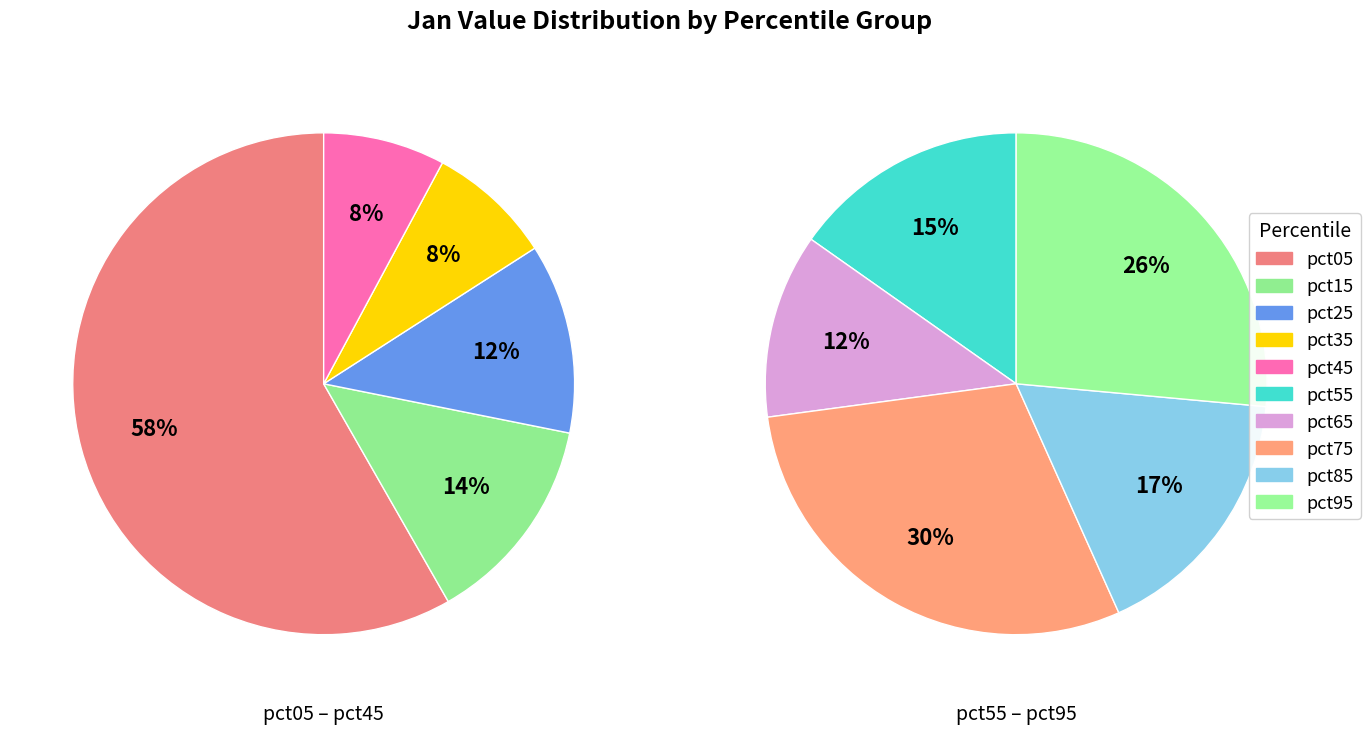

Is the sum of pct45 and pct35 greater than half?

No